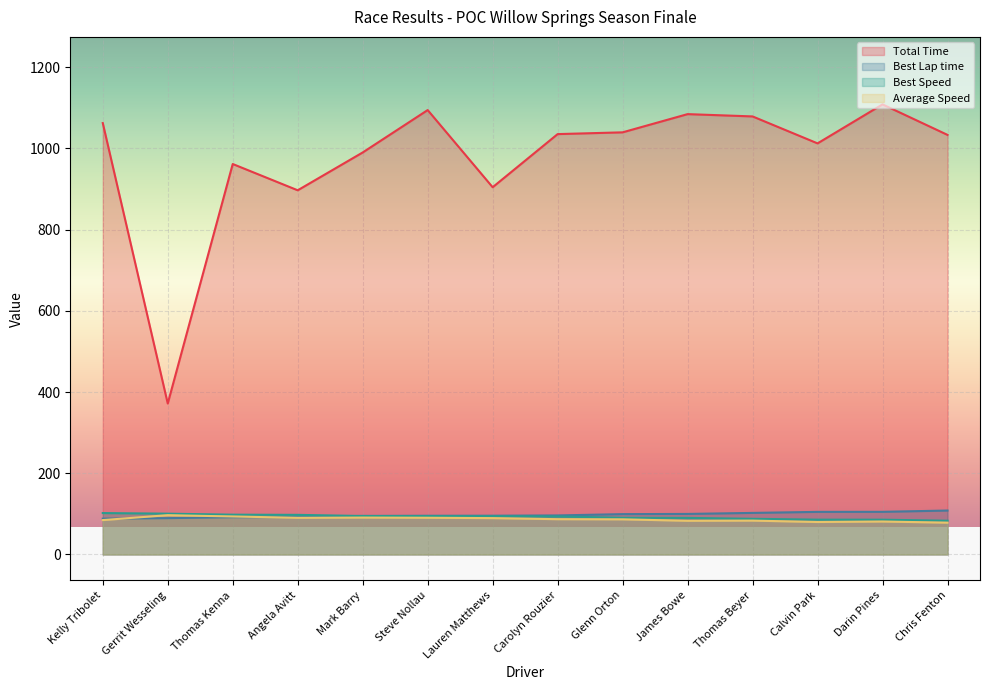

True or false: Best Speed and Average Speed intersect in this chart.

False